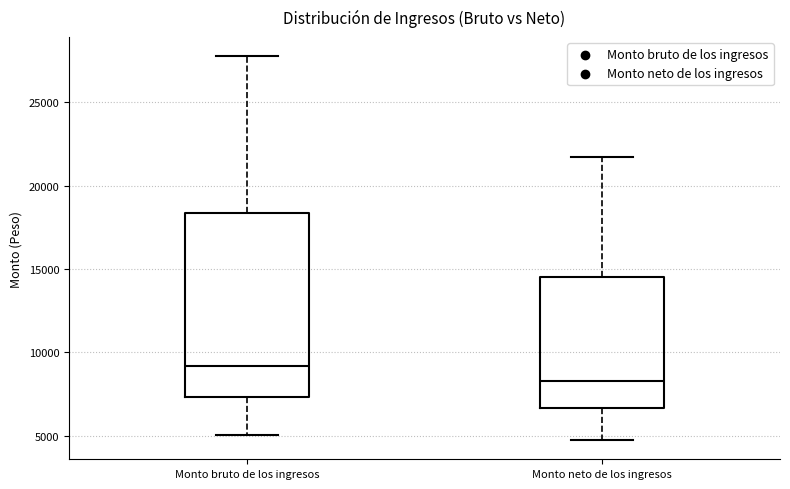

Reading left to right, transcribe this box plot: for each box, give where its median line is, the range the box spans, and where its two whiskers end, as read against the y-axis. The values are not printed on the chart, so give them approximately, as read against the axis.

Monto bruto de los ingresos: median 9000, box 7500 to 18500, whiskers 5000 to 28000
Monto neto de los ingresos: median 8500, box 6500 to 14500, whiskers 4500 to 21500